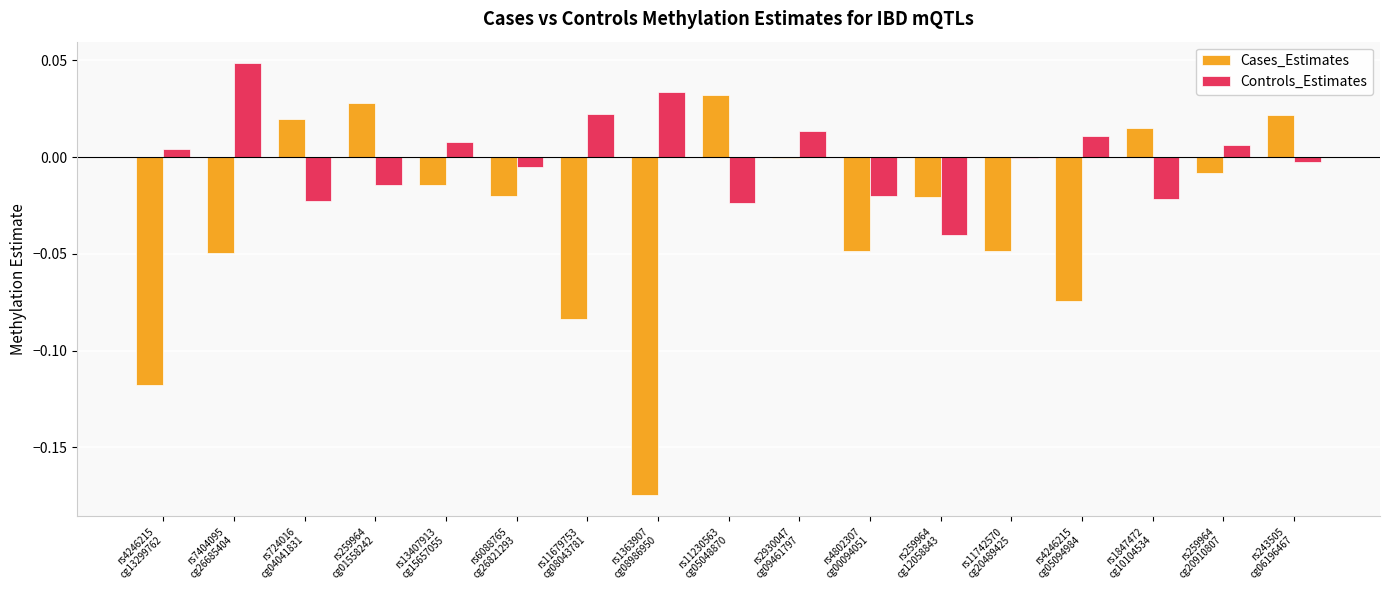

Count the number of categories in the chart.

17